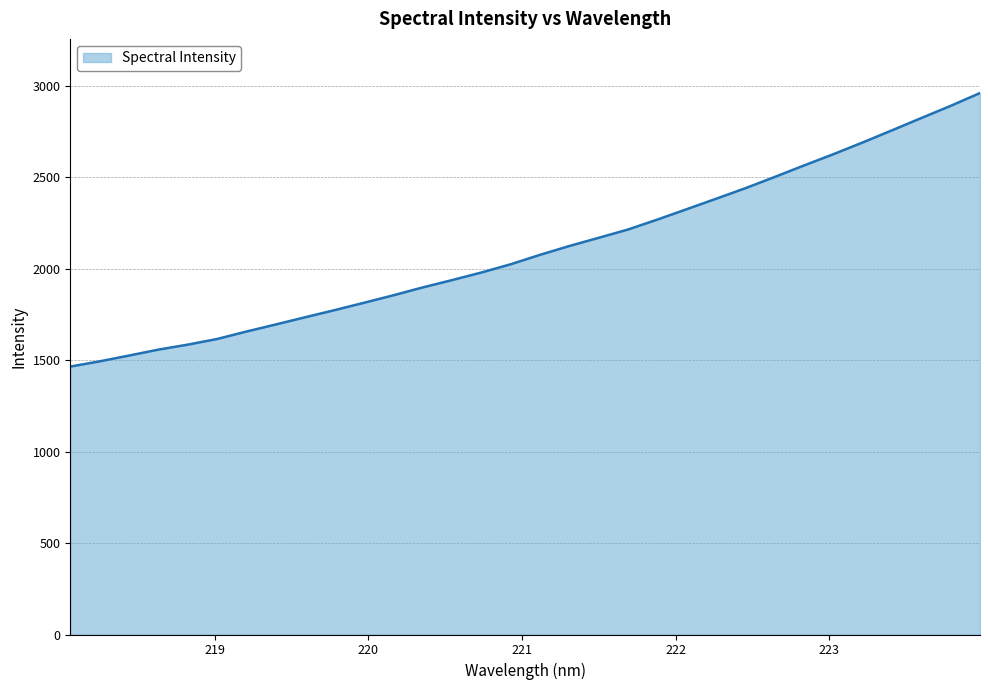

What is the maximum value shown in the chart?

2961.1